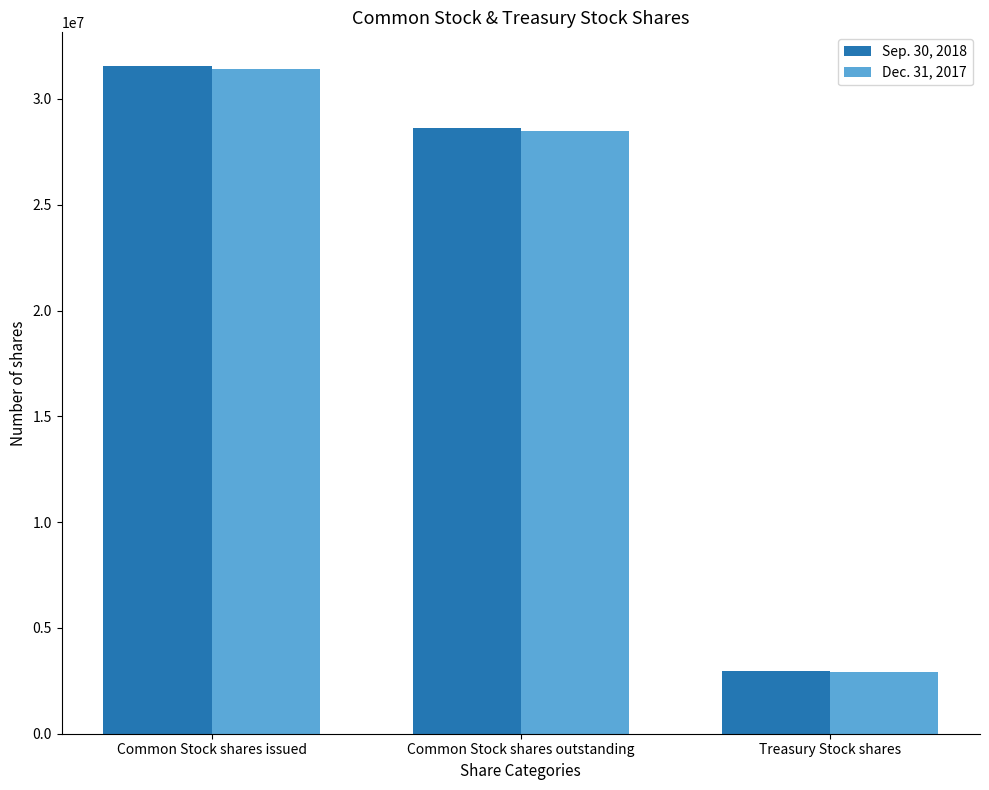

Reading right to left, what are all the values shown in this chart?

Sep. 30, 2018: 2949000	28620000	31569000
Dec. 31, 2017: 2907000	28490000	31397000